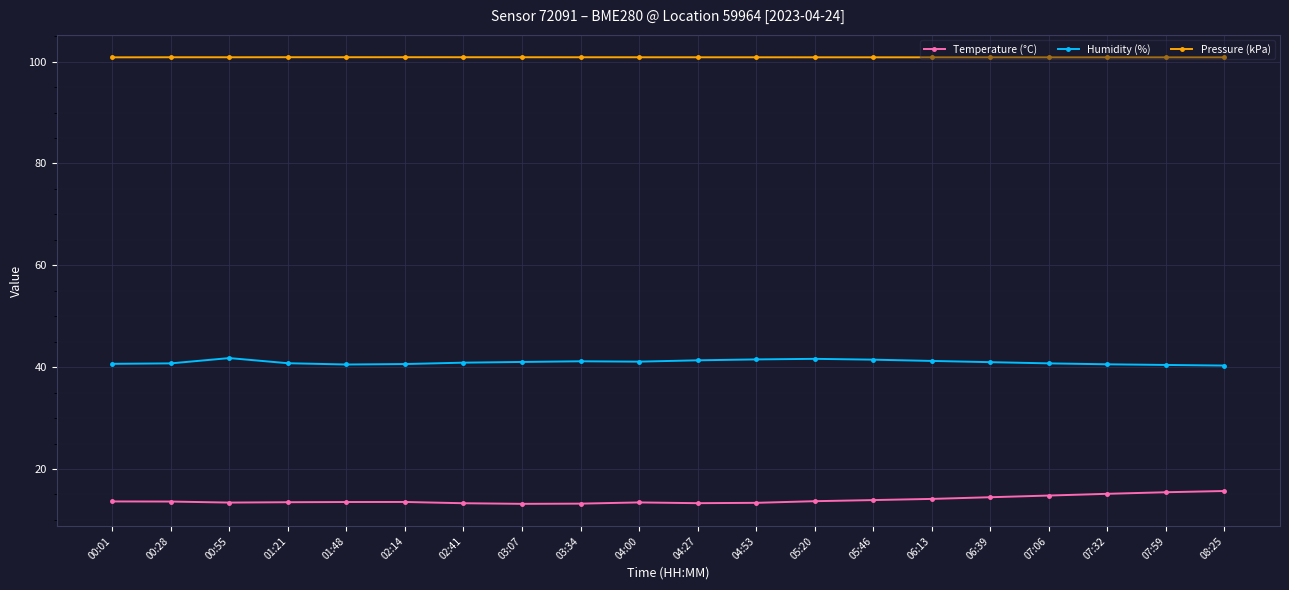

List the series in order of their peak value, highest first.

Pressure (kPa), Humidity (%), Temperature (°C)